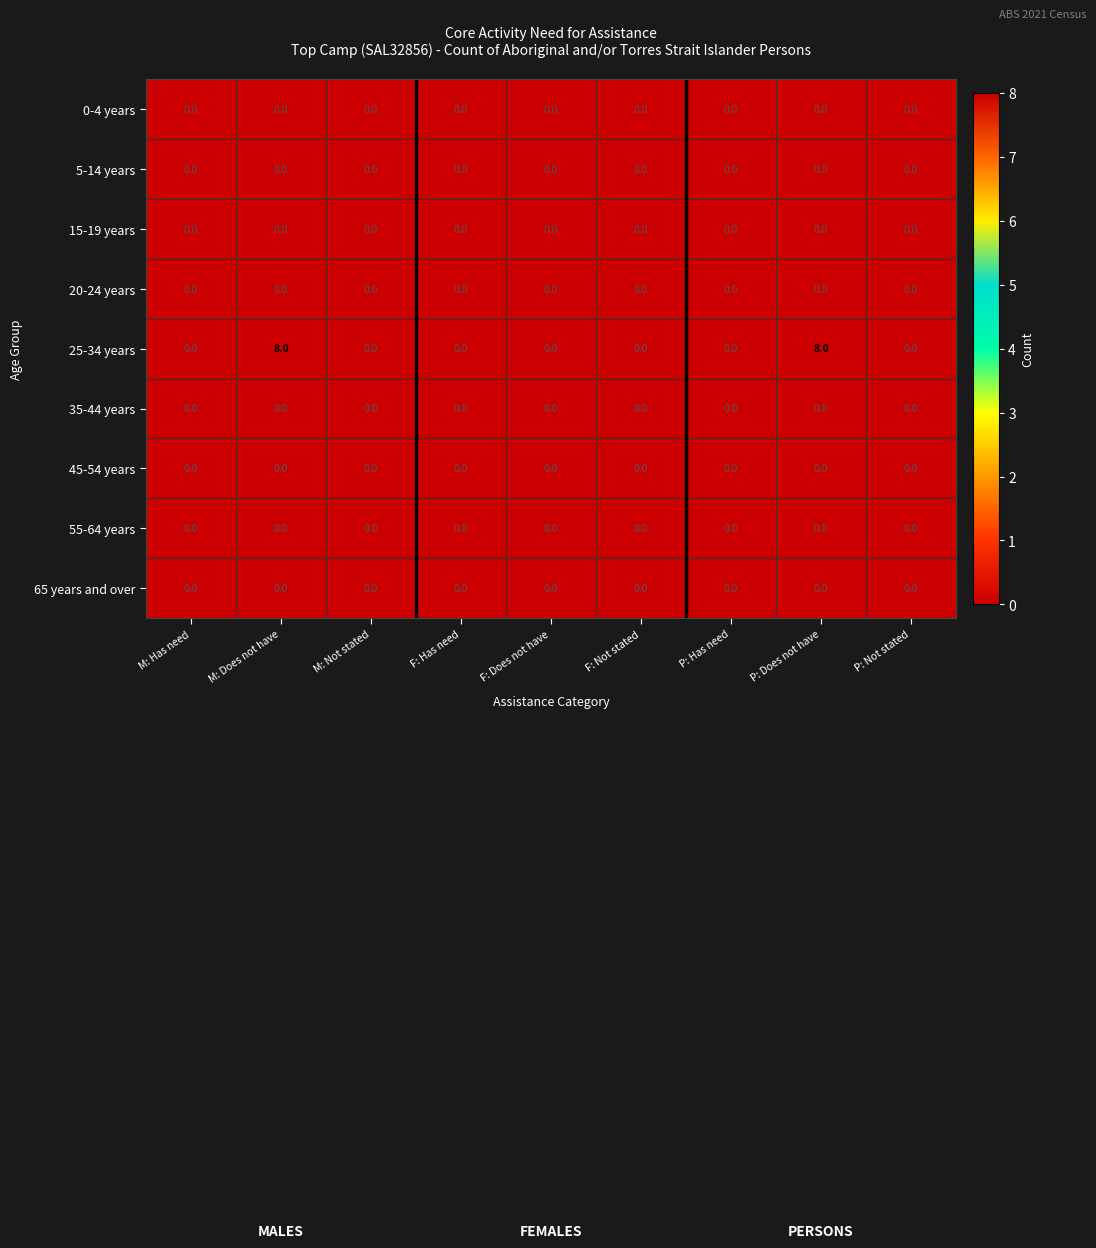

How many distinct data groups are displayed?

9